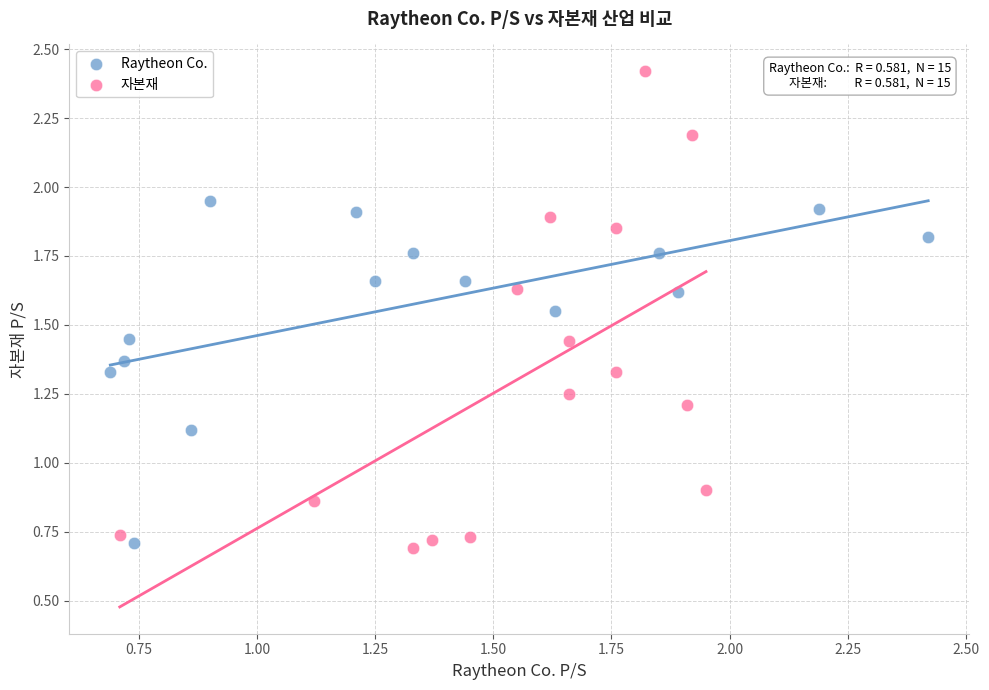

Which series reaches the minimum Y coordinate?

자본재